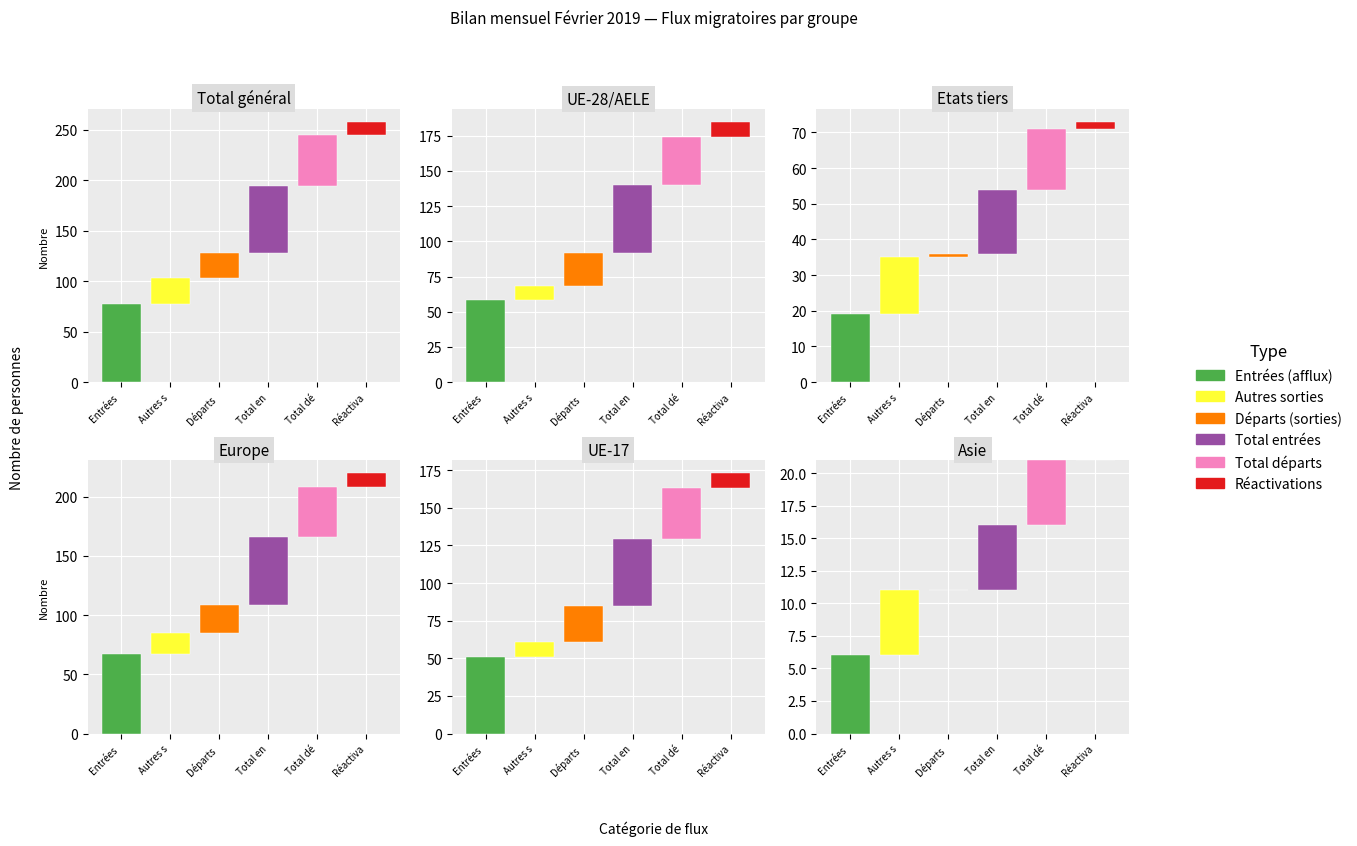

Count the number of data series in this chart.

6